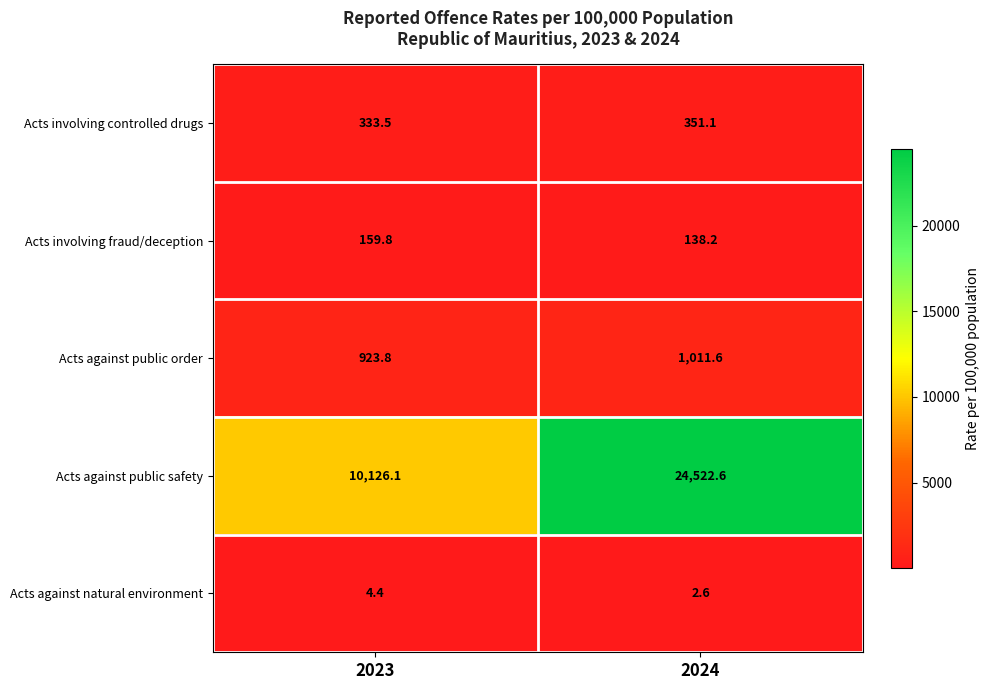

At which category does the chart reach its minimum across all series?

2024